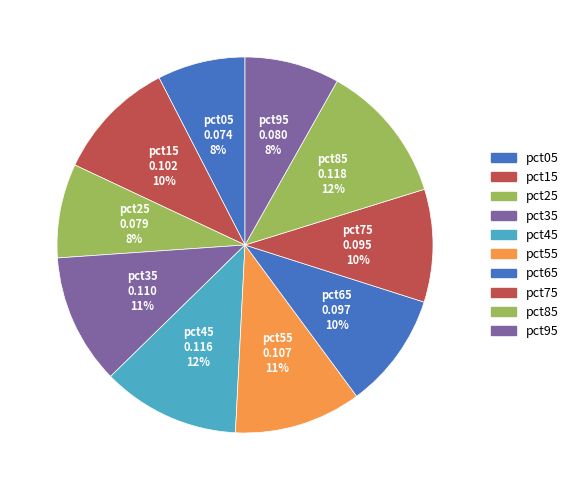

Is pct55 the majority of the pie?

No